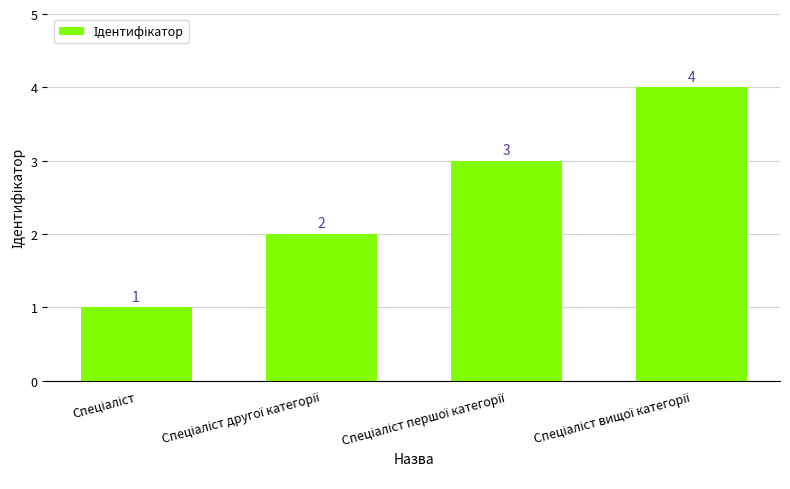

What is the sum of all values?

10